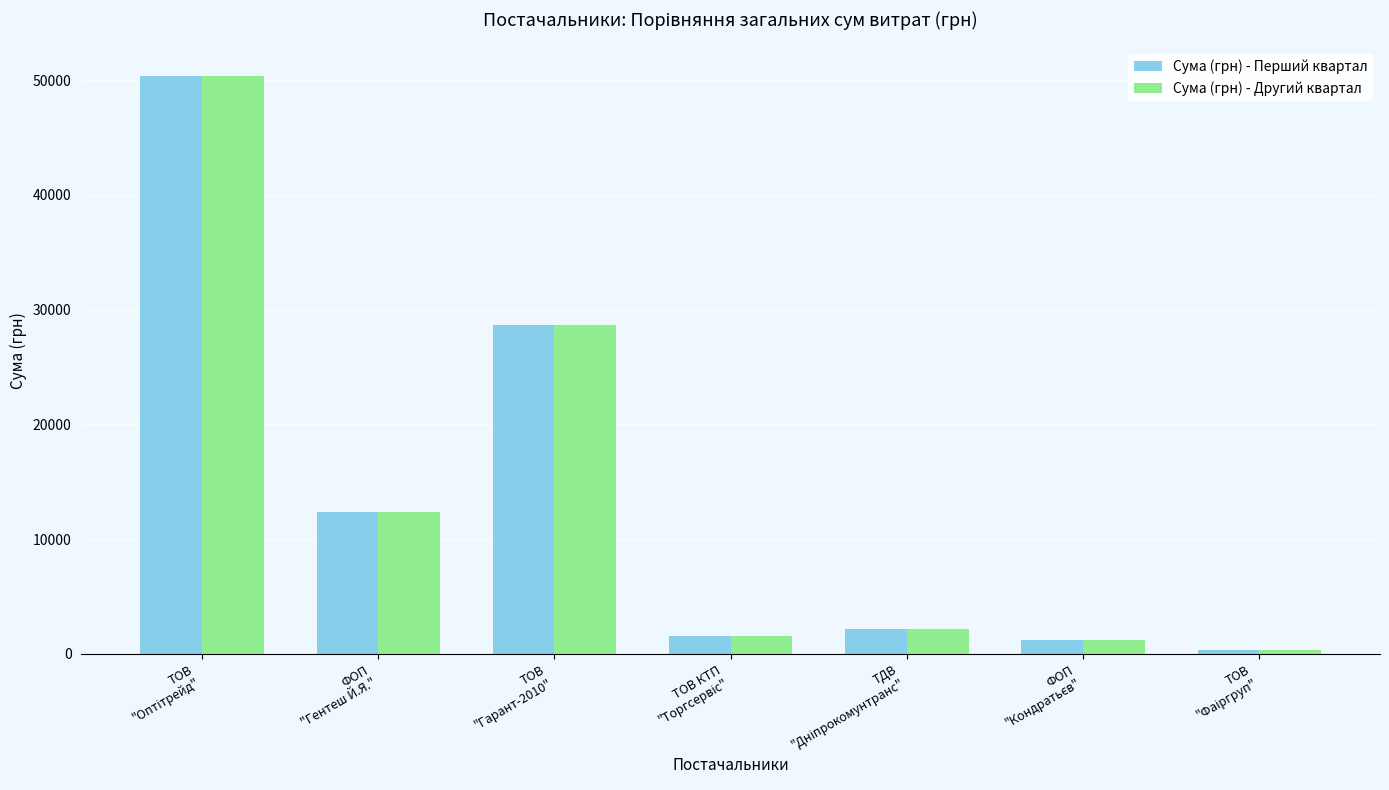

What is the greatest value displayed?

50387.0